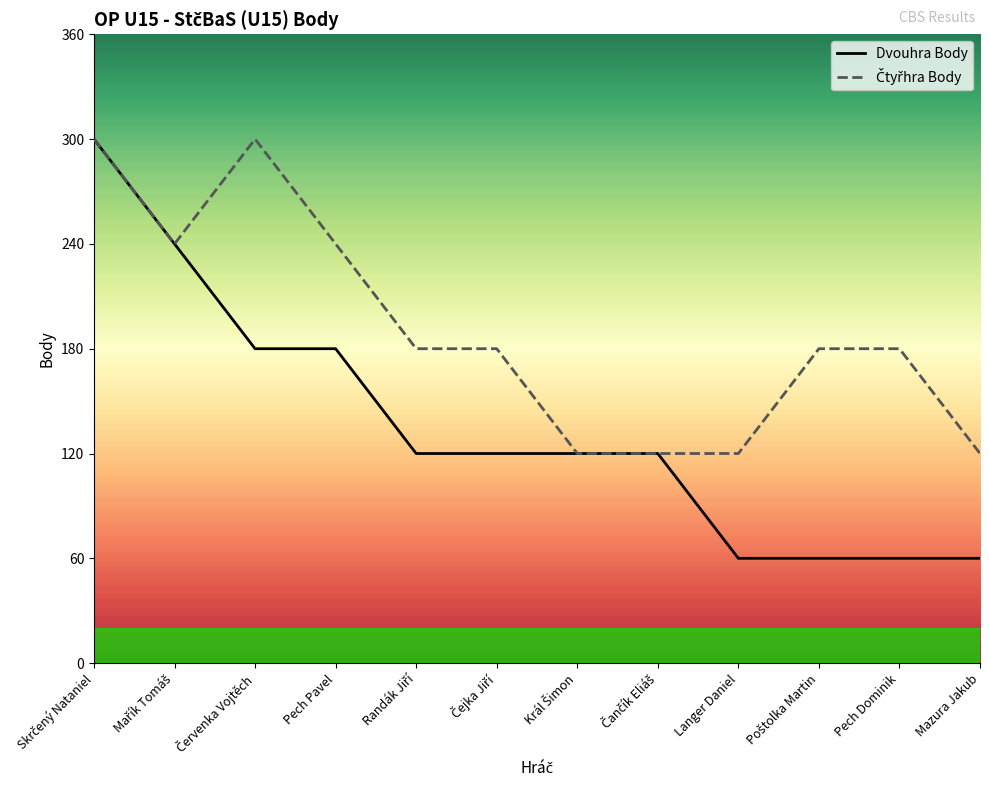

The Čtyřhra Body series shows 168 at Mazura Jakub. True or false?

False